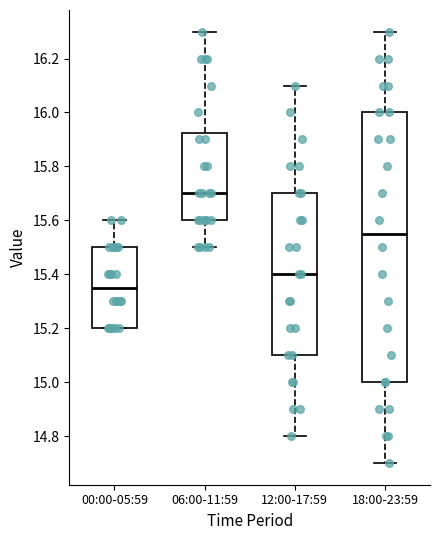

Which box's median line is the highest?

06:00-11:59